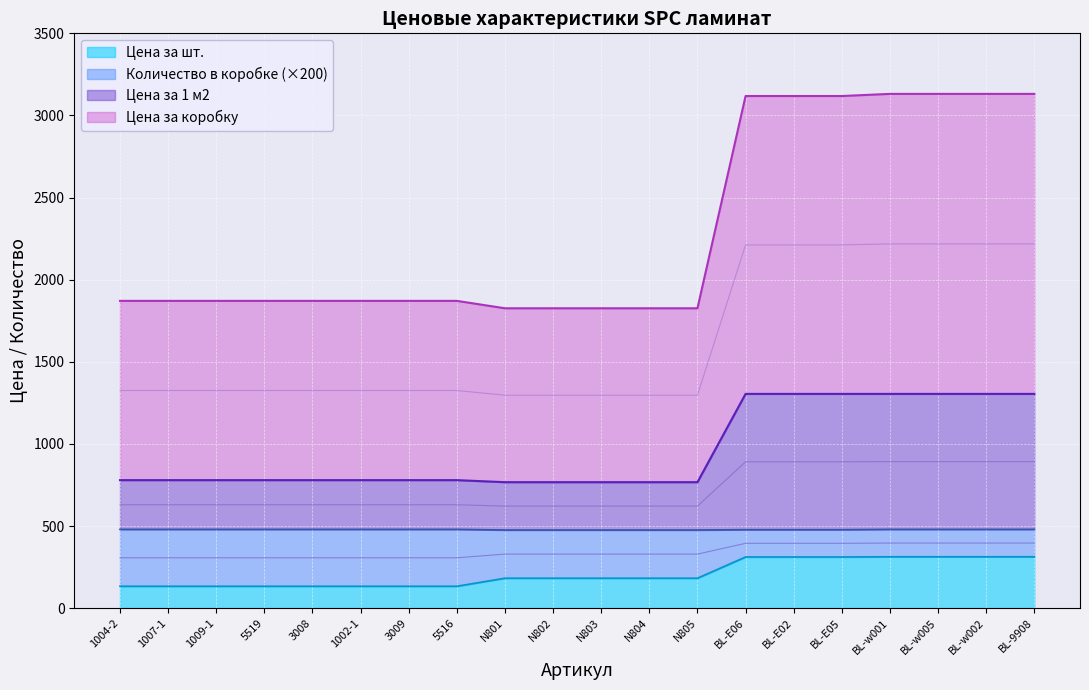

What is the maximum value for Цена за шт.?

313.1